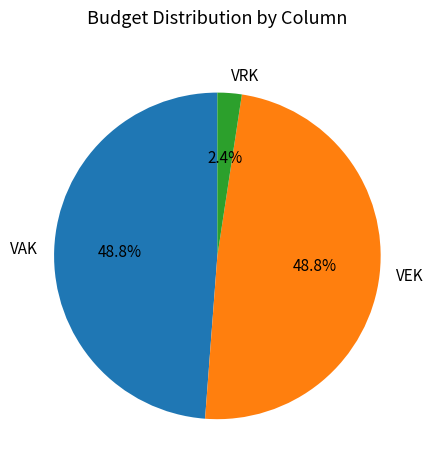

To the nearest percent, what is the difference between the largest and smallest slice percentages?

46%